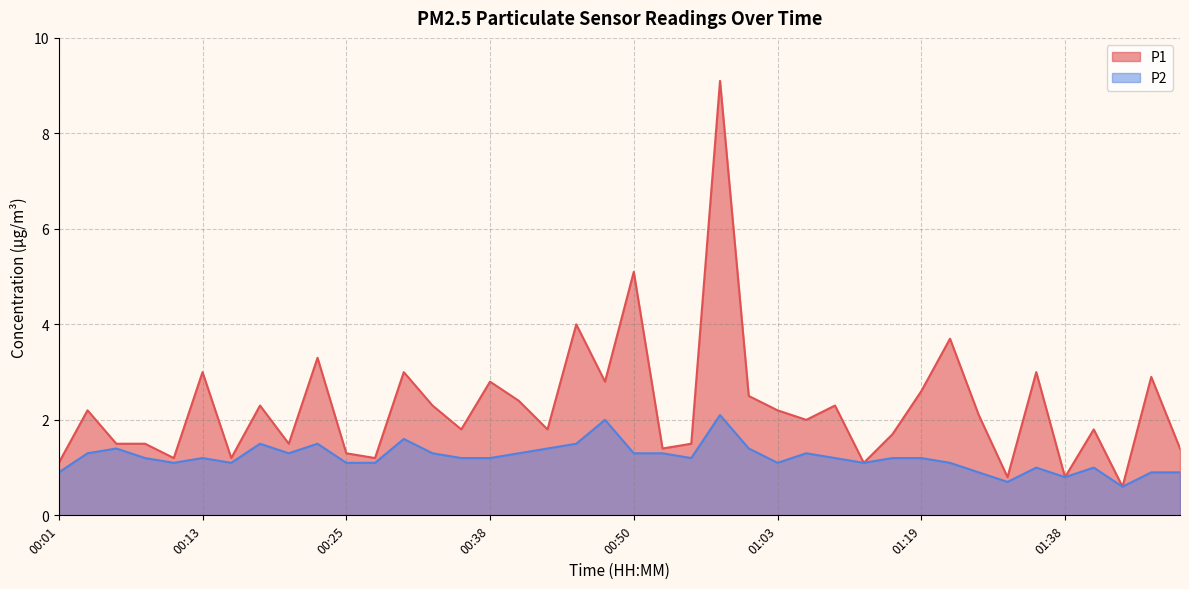

What is the approximate value of P1 at 00:18?

2.3